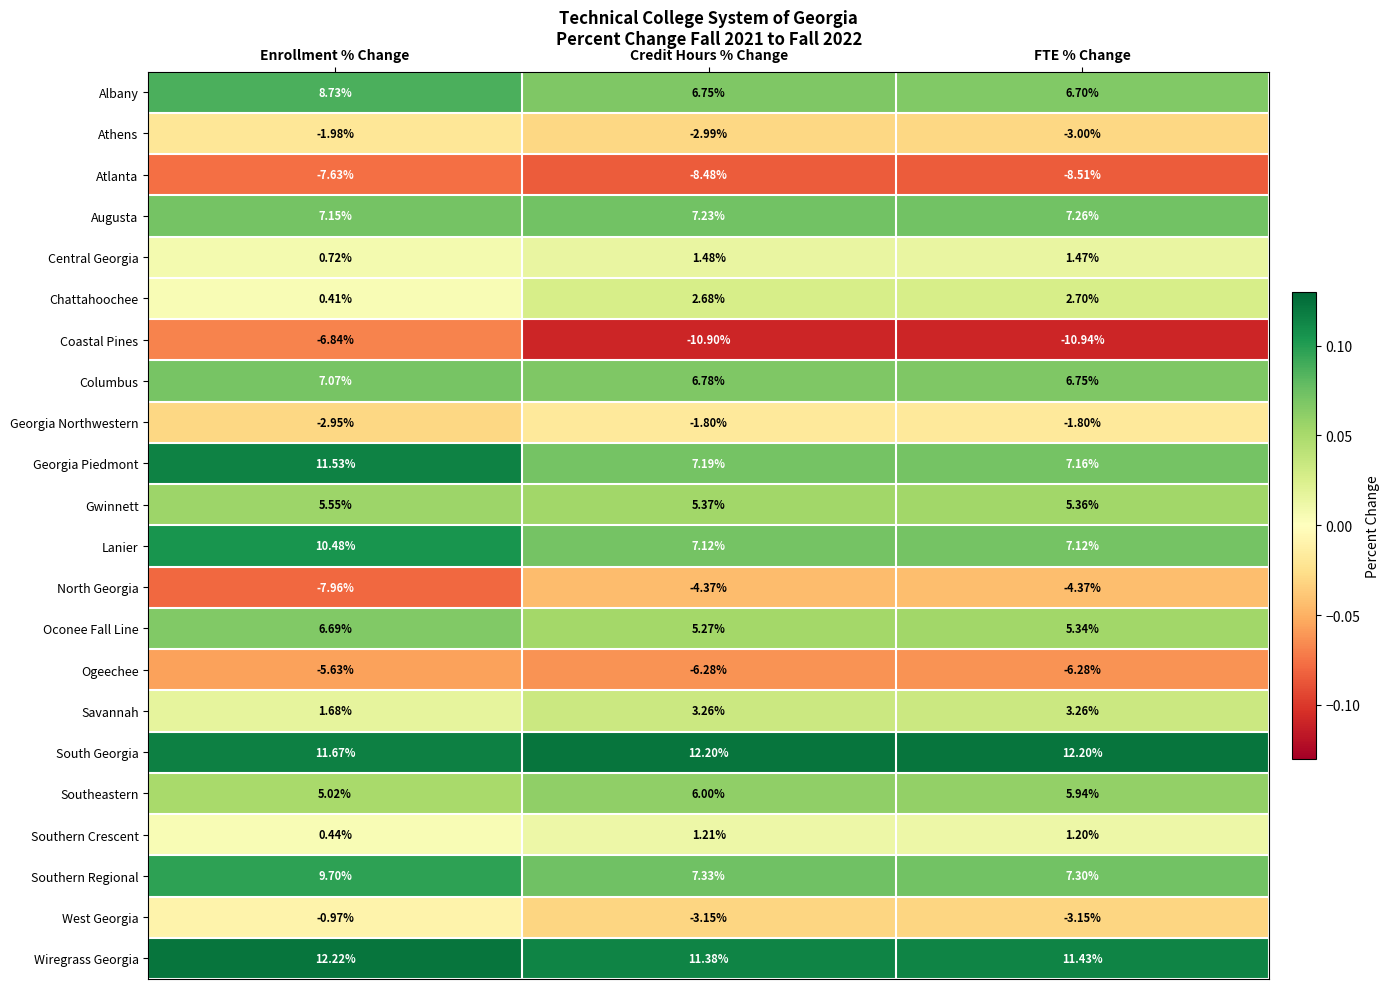

Which series changed the most between Enrollment % Change and Credit Hours % Change?

Georgia Piedmont